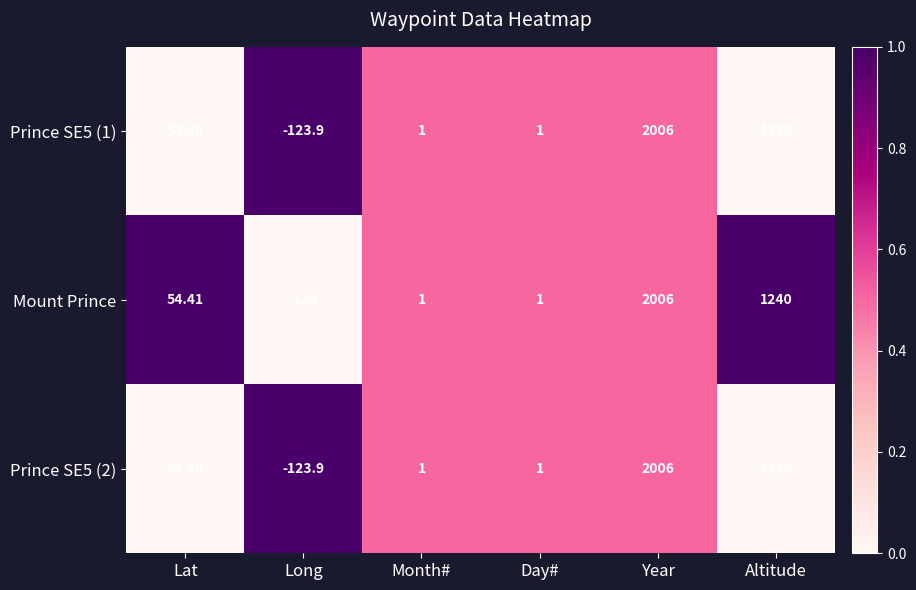

How many values in Prince SE5 (2) are below zero?

1